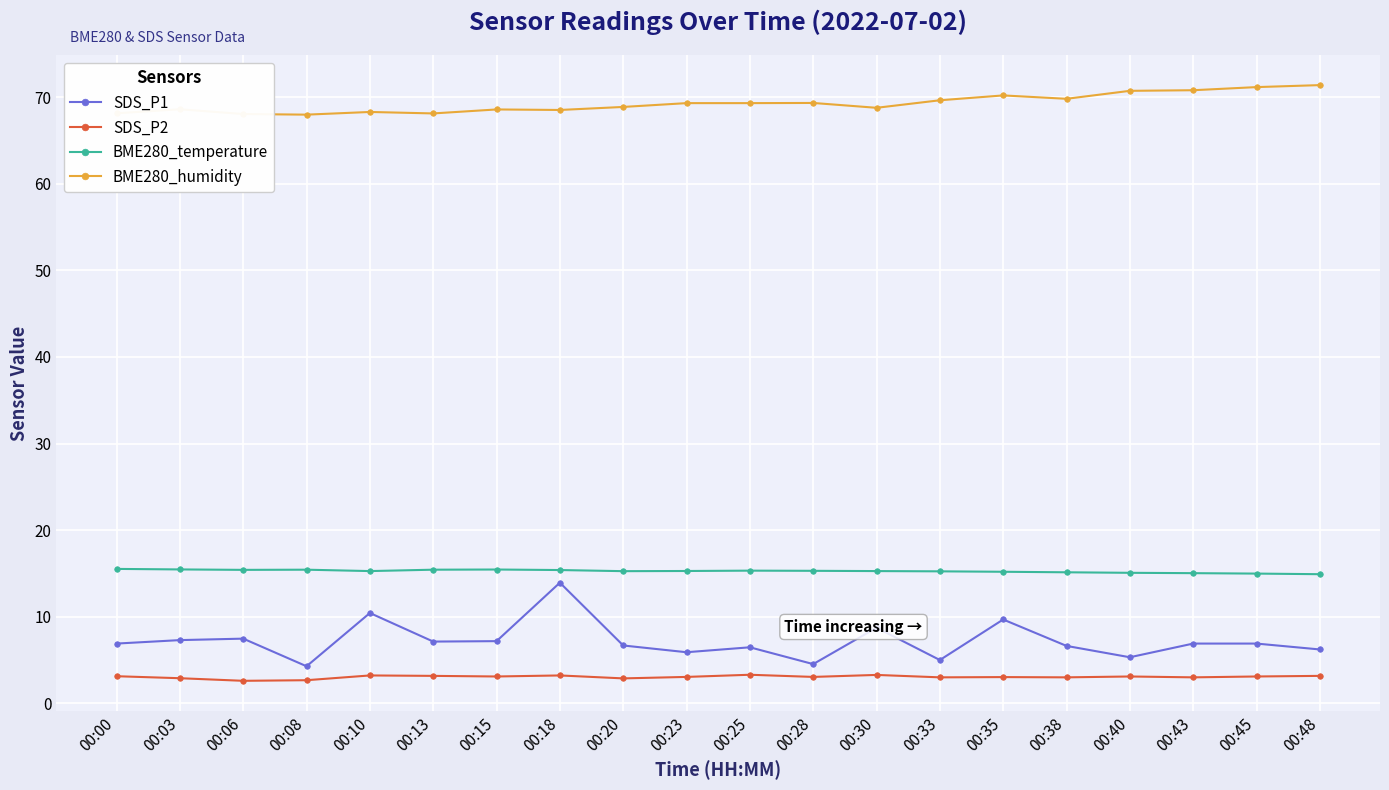

How many categories are shown in the chart?

20